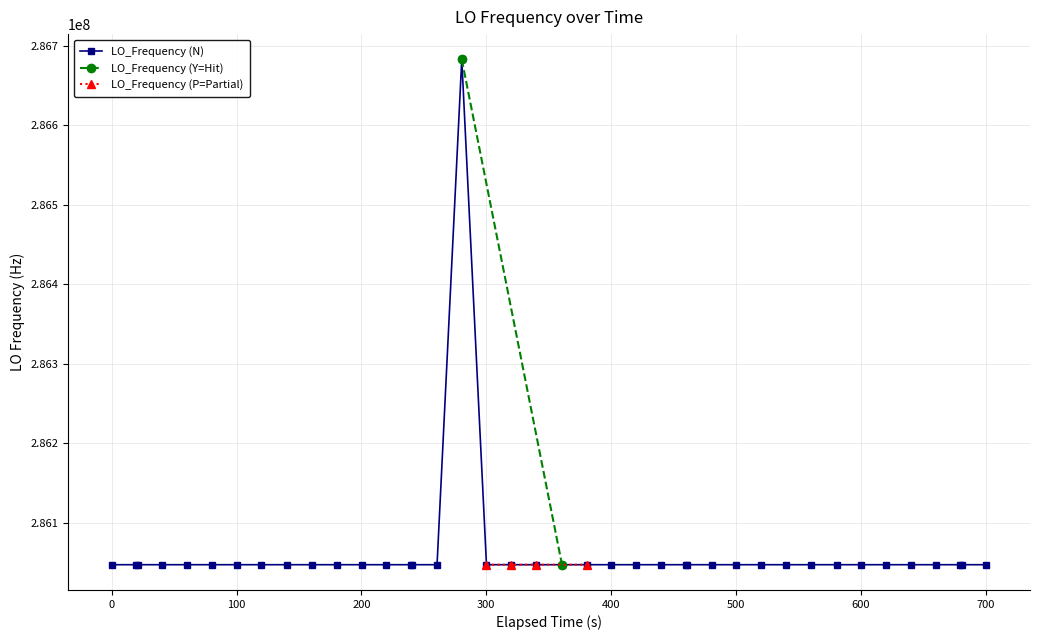

Reading left to right, extract all data points from this chart.

286046999.0	286046998.9	286046998.9	286046998.8	286046999.0	286046999.0	286046998.9	286046999.1	286046999.1	286046999.6	286046999.6	286046998.9	286046998.9	286046998.7	286046998.7	286046998.4	286682704.4	286046998.4	286046998.7	286046998.5	286046998.2	286047000.3	286047000.1	286047000.2	286047000.2	286047000.2	286047000.2	286046999.9	286047000.2	286047000.0	286047000.5	286046999.7	286047000.0	286046999.9	286047000.3	286047000.4	286047000.1	286046999.9	286046999.9	286046999.9